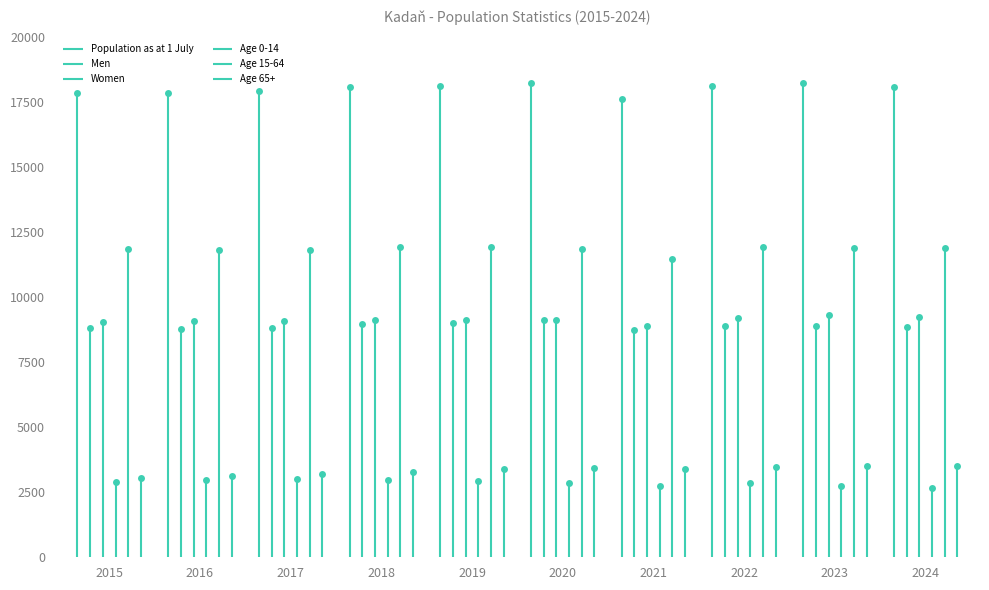

What is the total value across all series at 2024?

54270